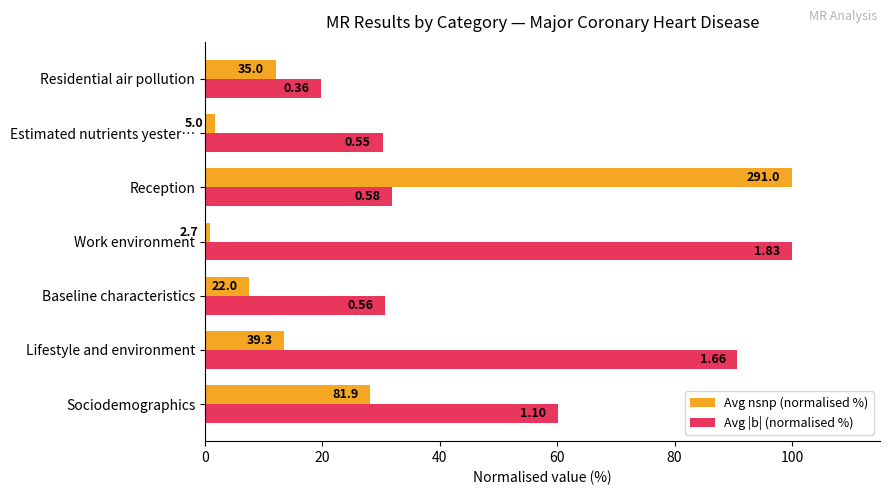

What are all the series names shown in the legend?

Avg nsnp (normalised %), Avg |b| (normalised %)